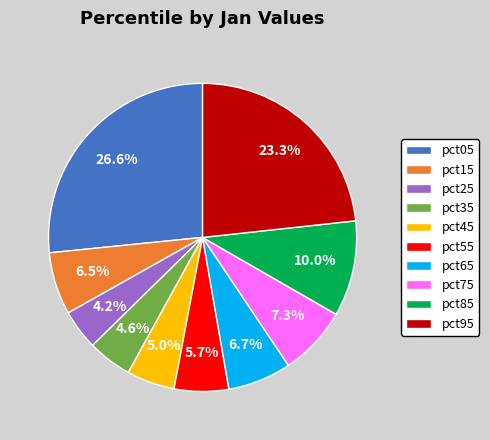

What percentage is NOT represented by pct35?

95.4%